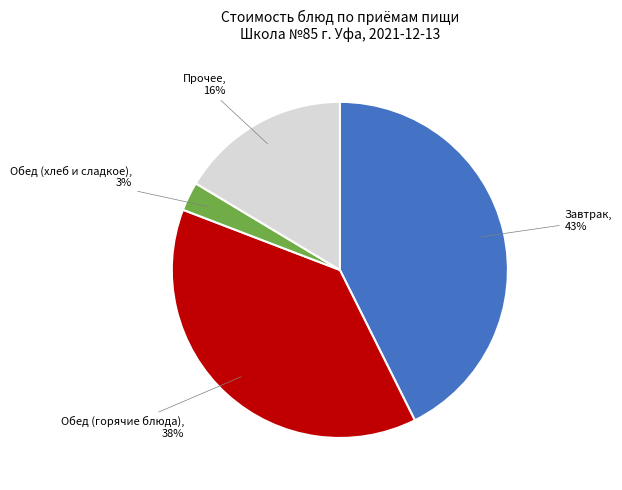

Combined, do Прочее and Завтрак account for over 50%?

Yes